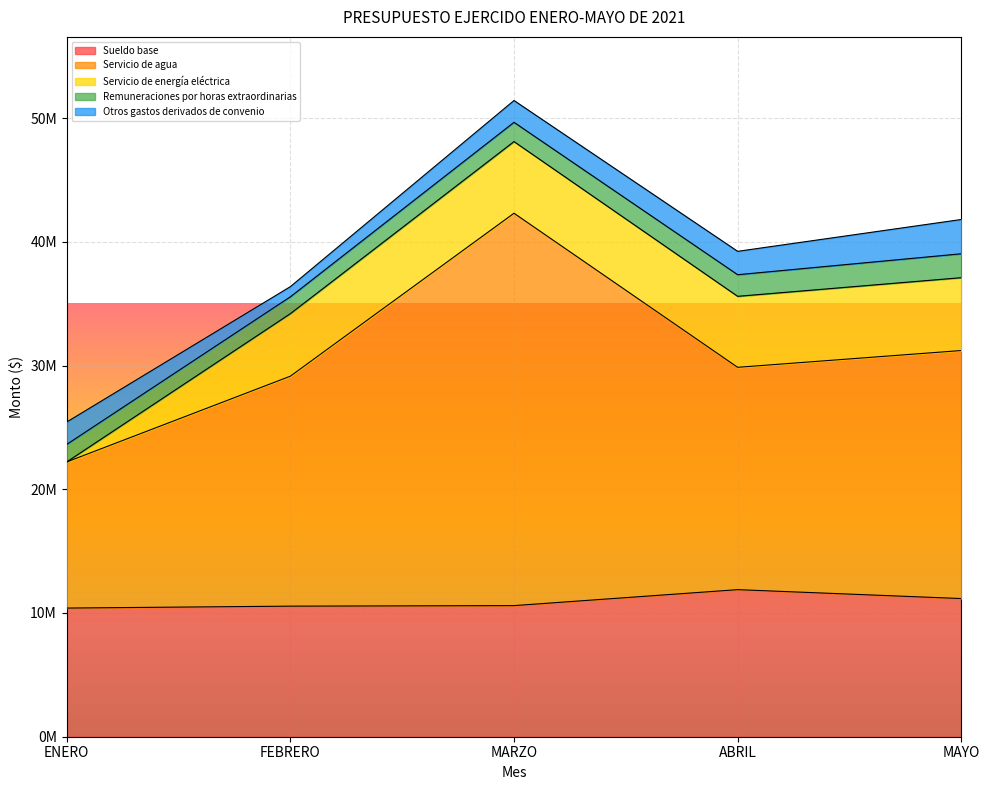

The Servicio de energía eléctrica series shows 2182724.9 at ABRIL. True or false?

False